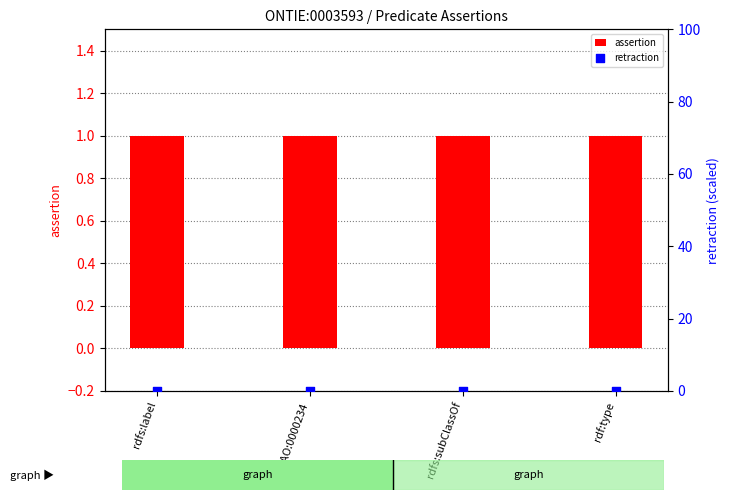

What is the total value across all series at IAO:0000234?

1